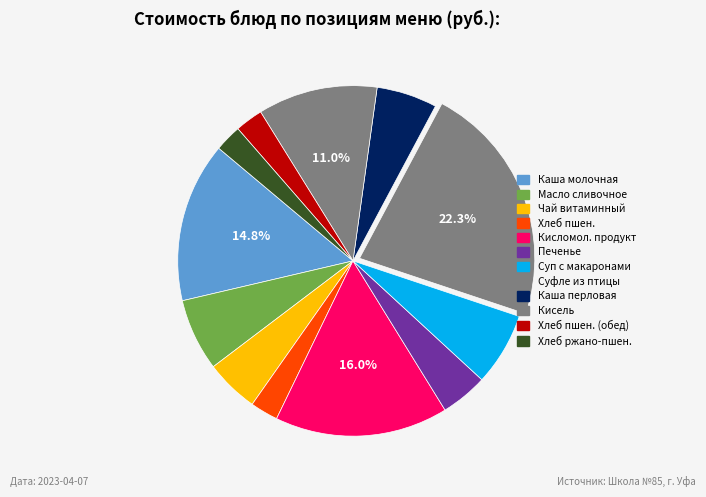

Count the number of slices in the pie.

12